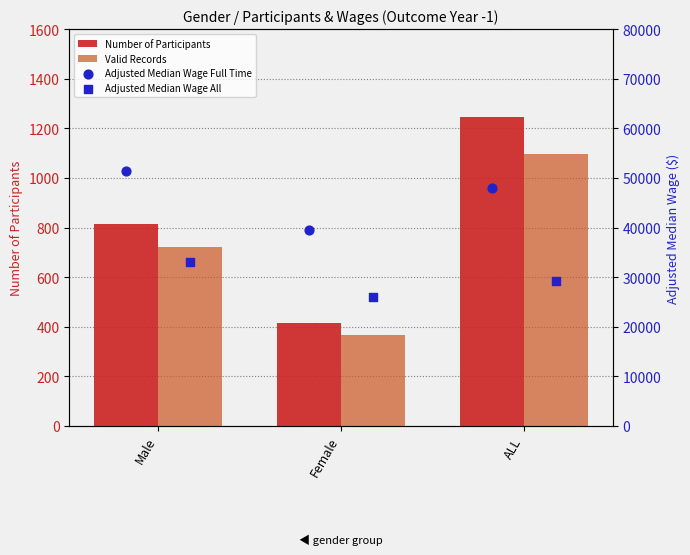

What is the total value across all series at Male?

85960